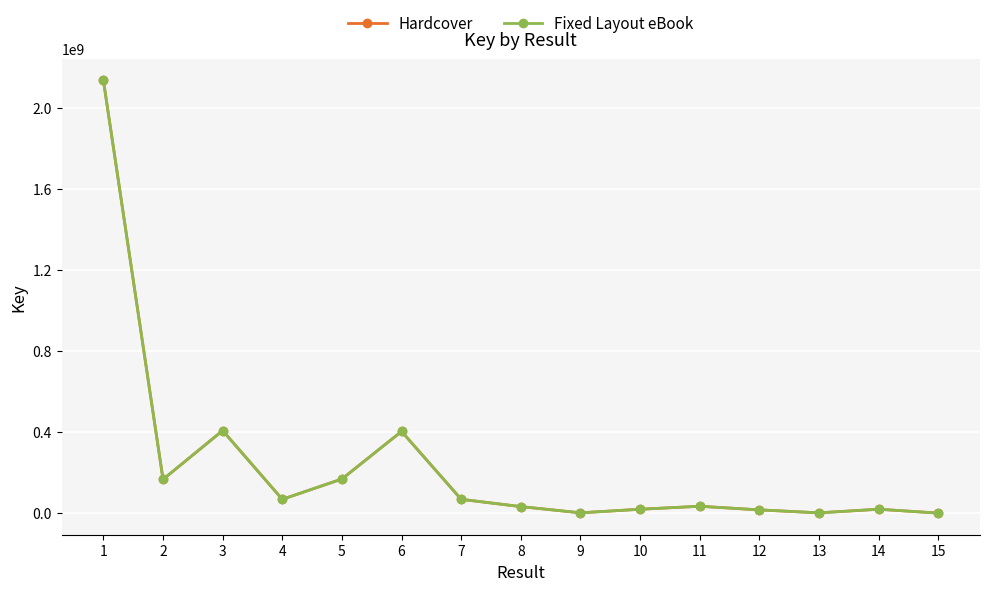

Does the chart have visible grid lines?

Yes